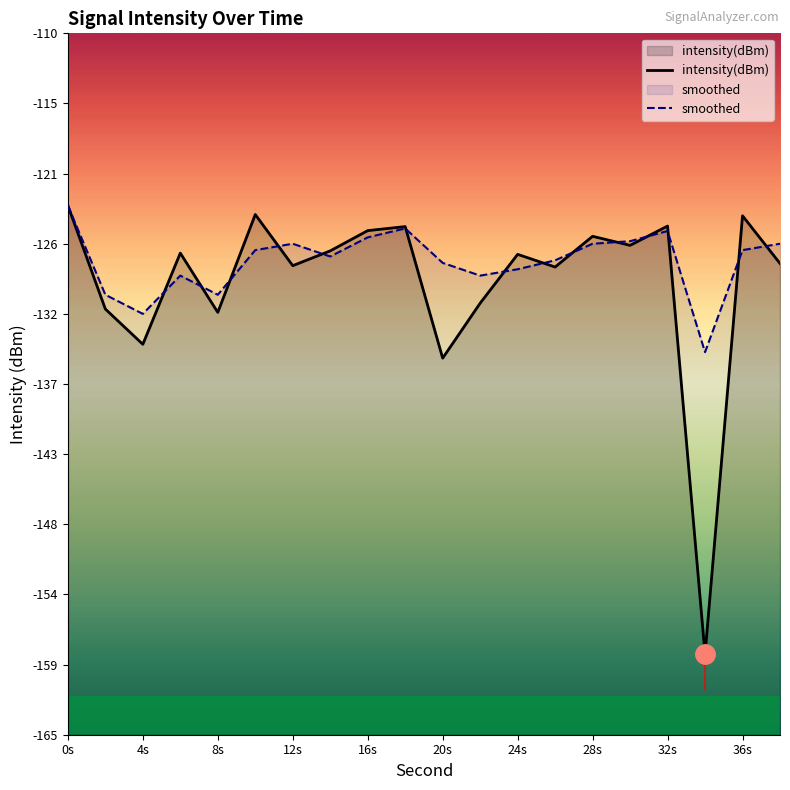

What is the total value across all series at 32s?

-250.6